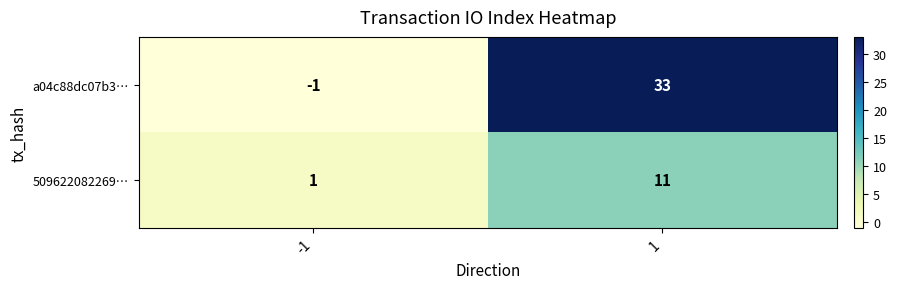

What is the smallest value displayed?

-1